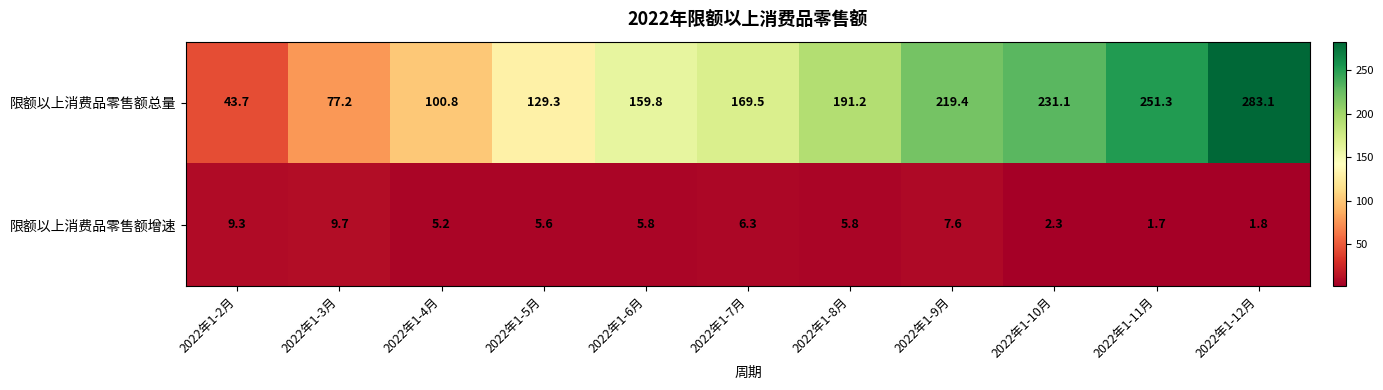

The value of 限额以上消费品零售额增速 at 2022年1-6月 is 3.5. True or false?

False